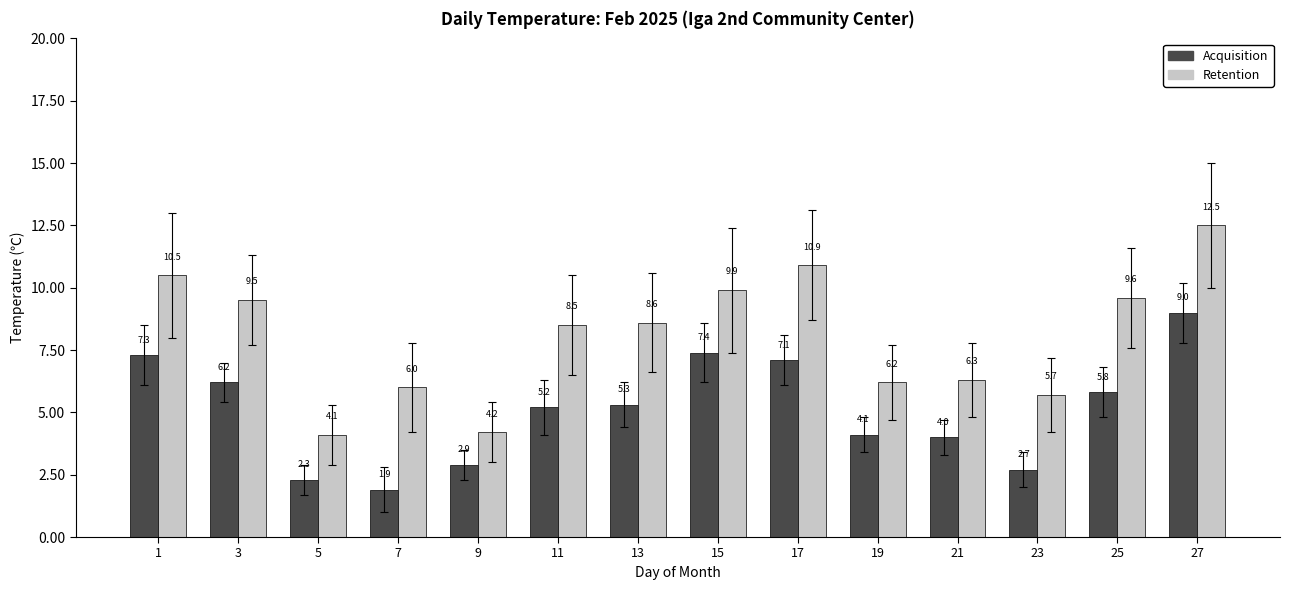

How many bars are there in each group?

2